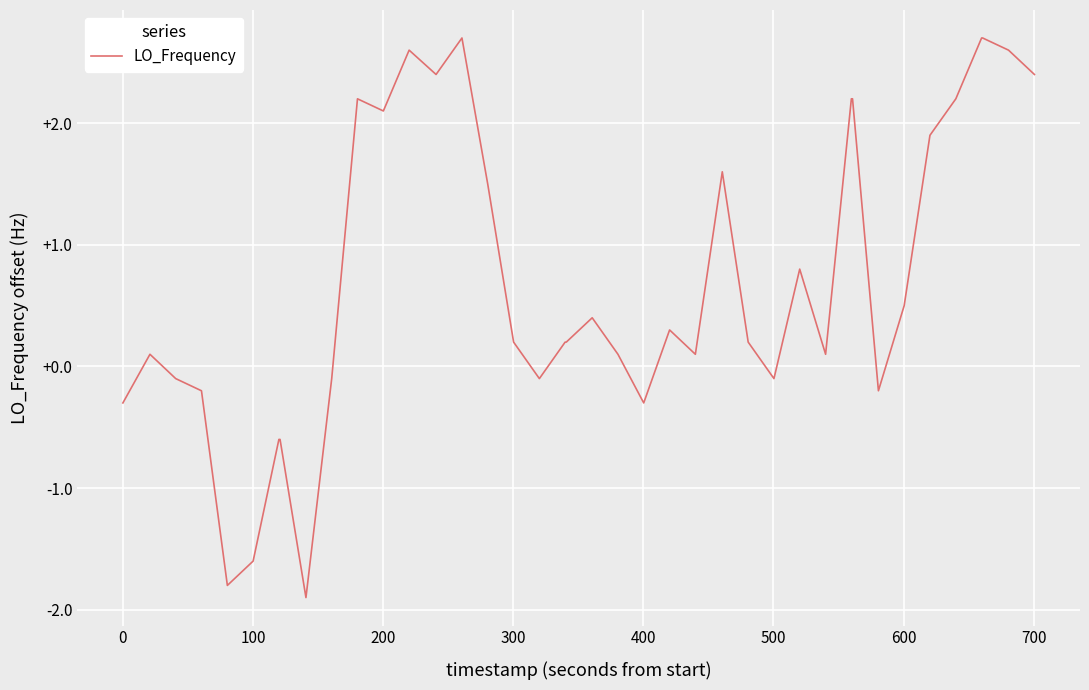

What is the sum of all values?

29.3